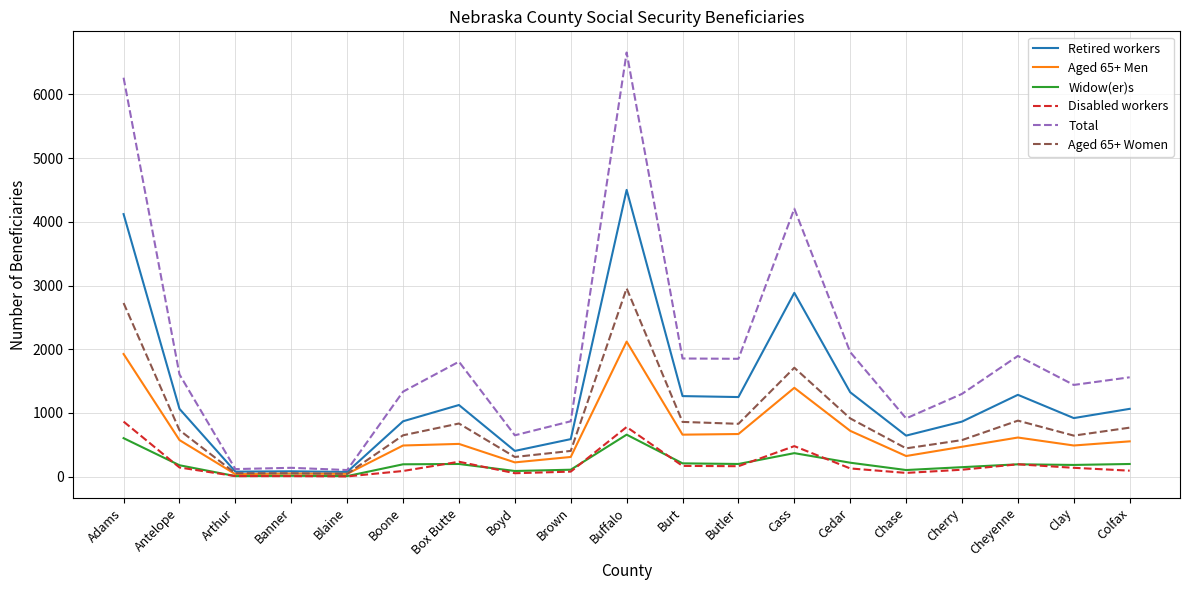

What is the average value of the Disabled workers series?

201